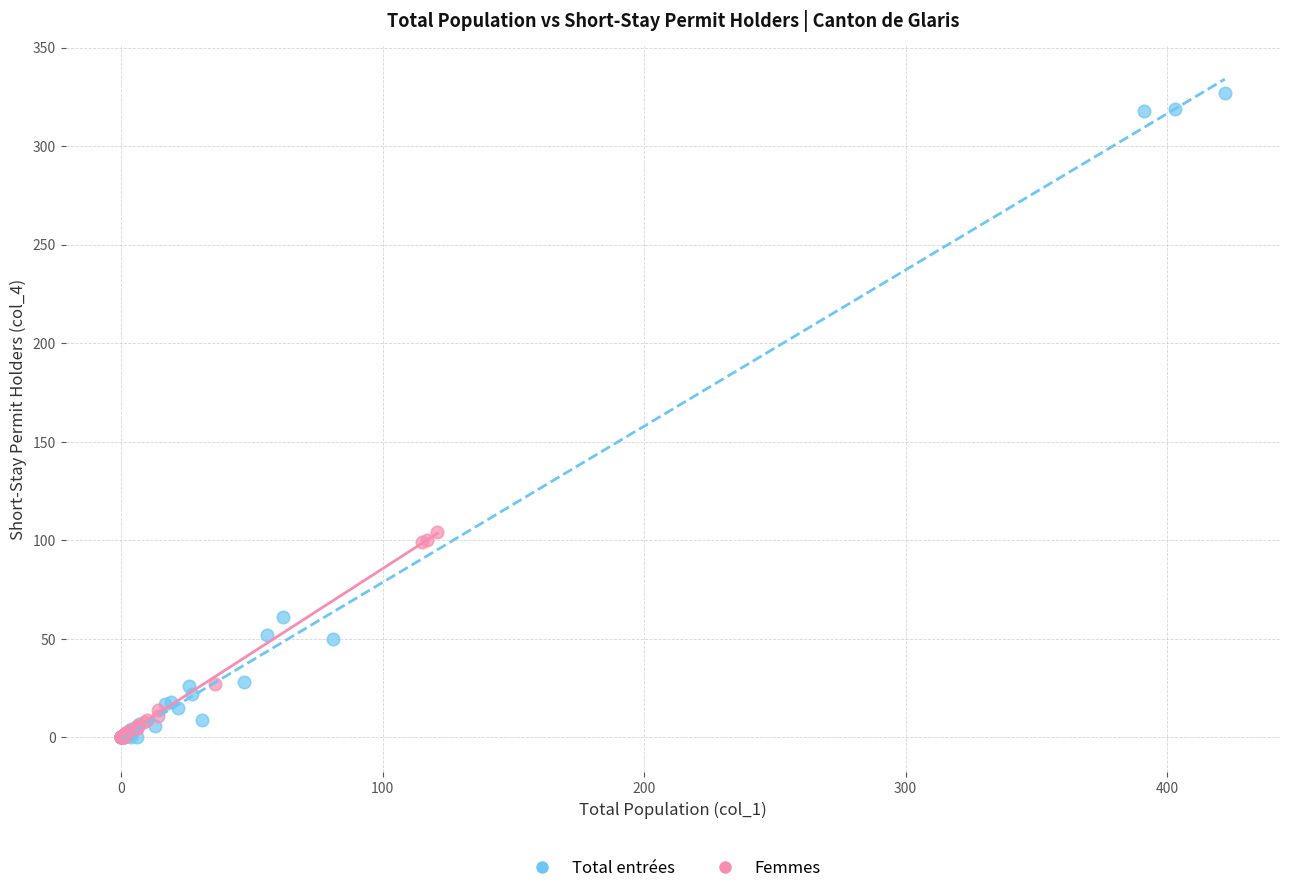

Which series reaches the maximum Y coordinate?

Total entrées